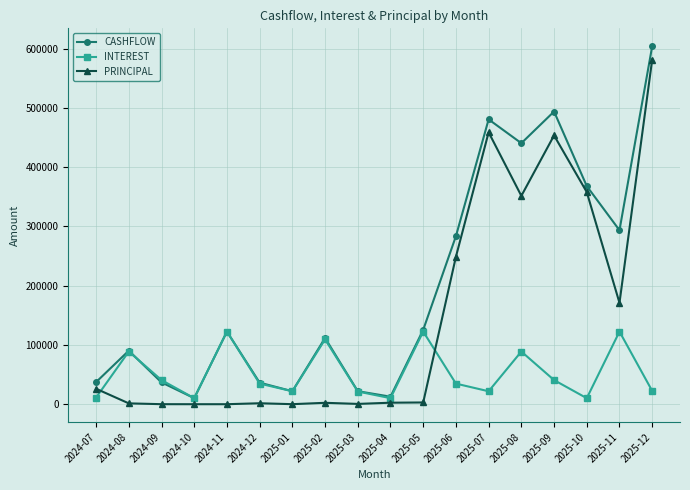

Does the chart have visible grid lines?

Yes